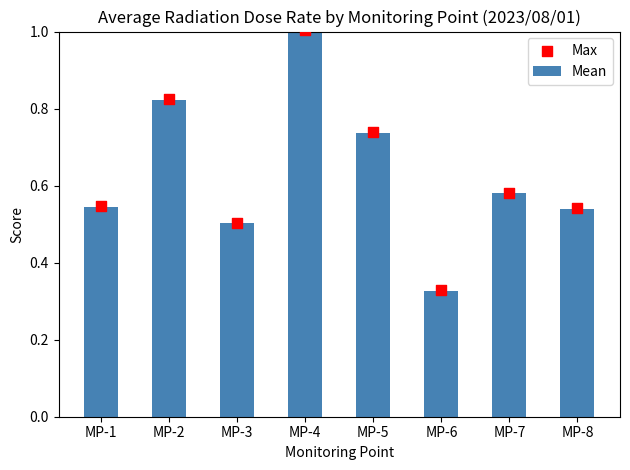

At how many categories does at least one series exceed 0?

8